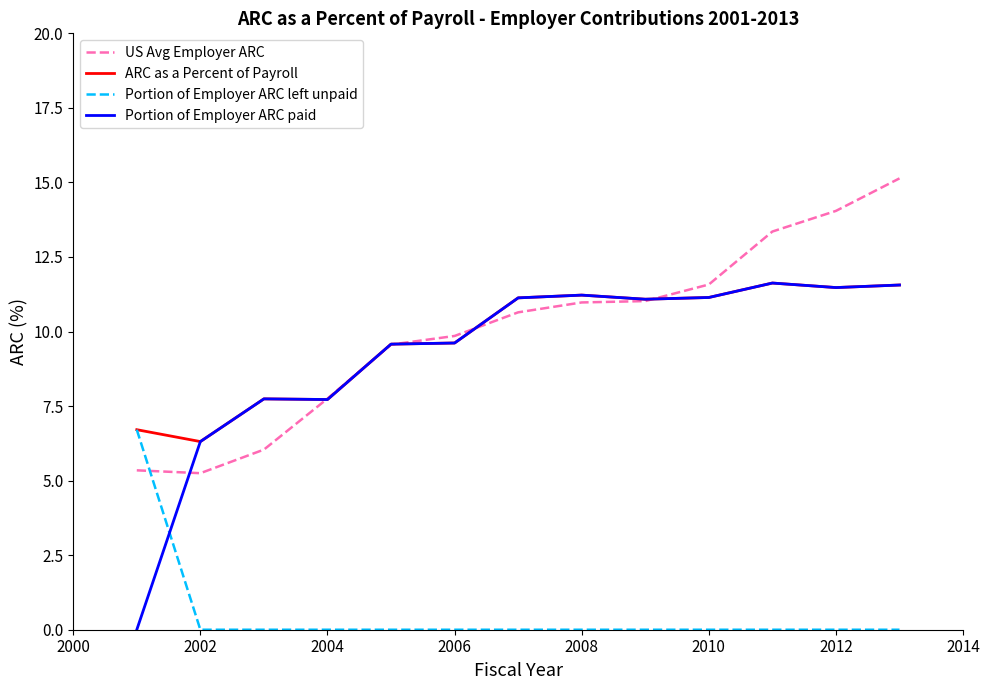

What is the sum of all Portion of Employer ARC paid values?

120.2